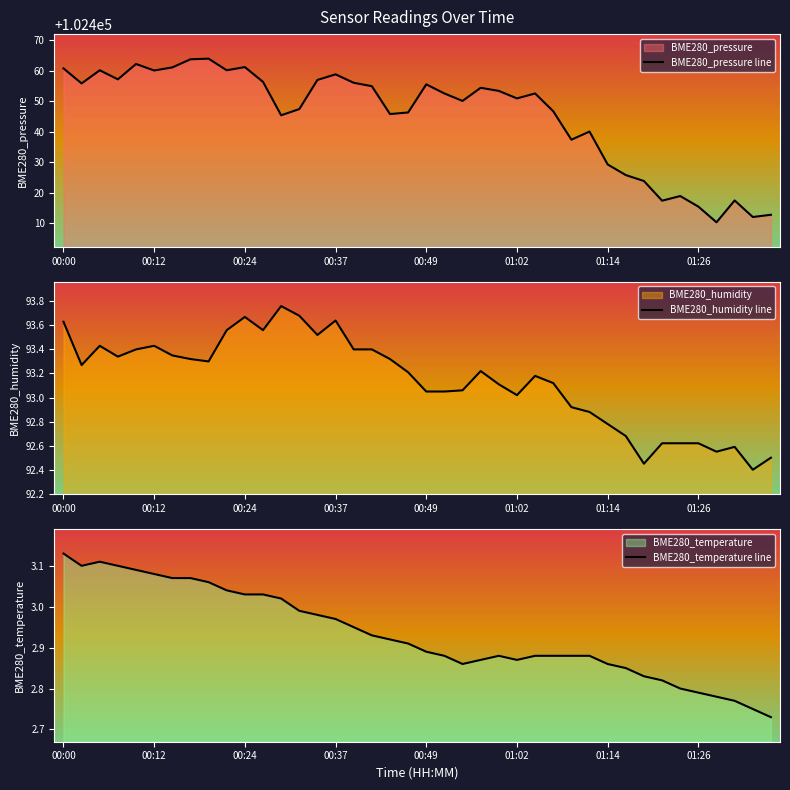

What is the lowest value of the BME280_pressure line series?

102410.2